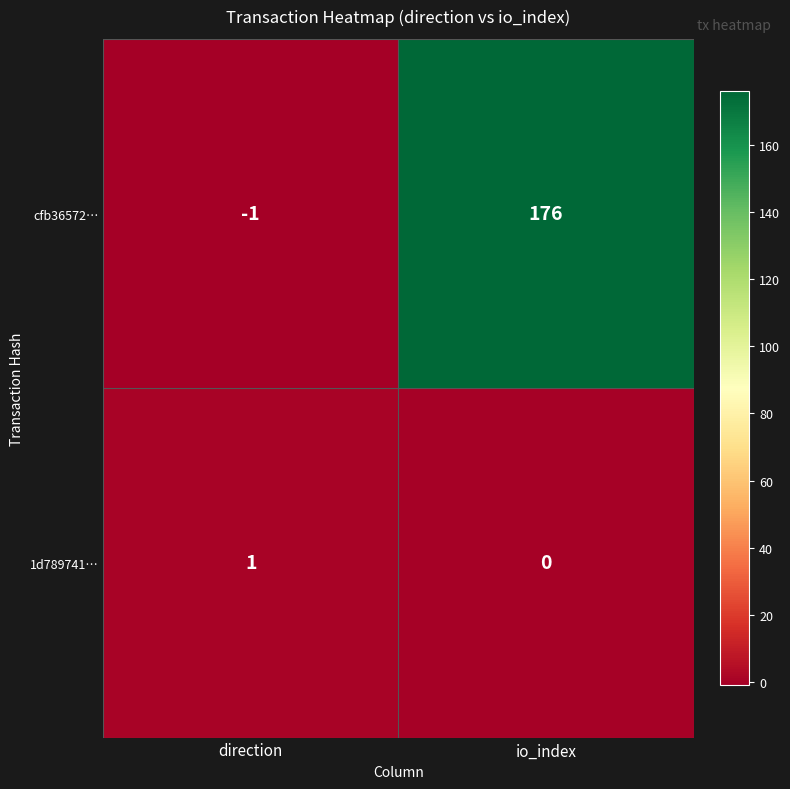

Reading left to right, what are all the values shown in this chart?

cfb36572…: direction=-1	io_index=176
1d789741…: direction=1	io_index=0